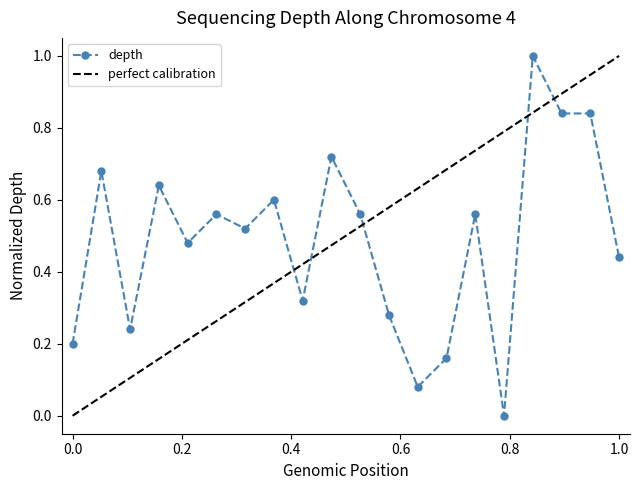

True or false: depth has more than 1 points higher than both neighbors.

True